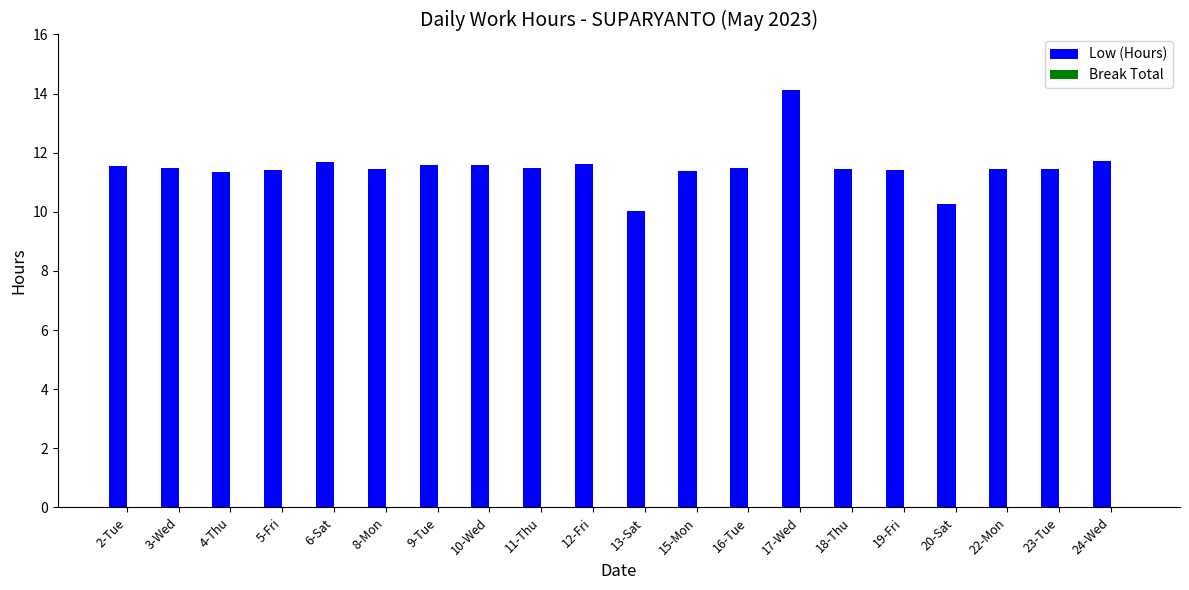

What is the maximum value shown in the chart?

14.1